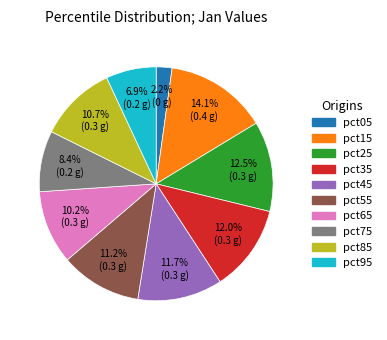

To the nearest percent, what is the difference between the largest and smallest slice percentages?

12%